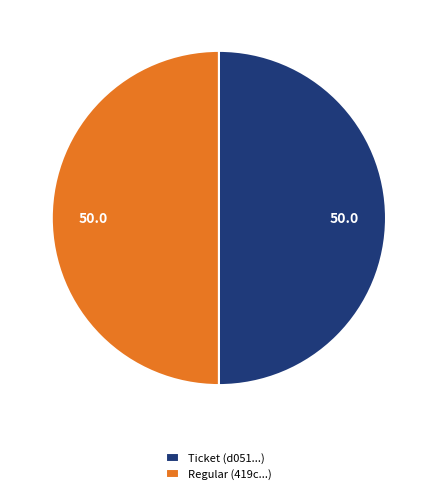

The Regular slice represents 94% of the pie. True or false?

False